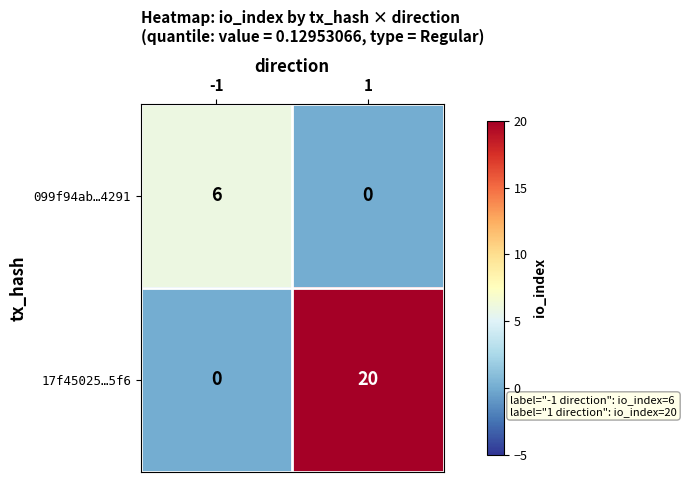

List the labels in order of 17f45025…5f6 value, largest first.

1, -1